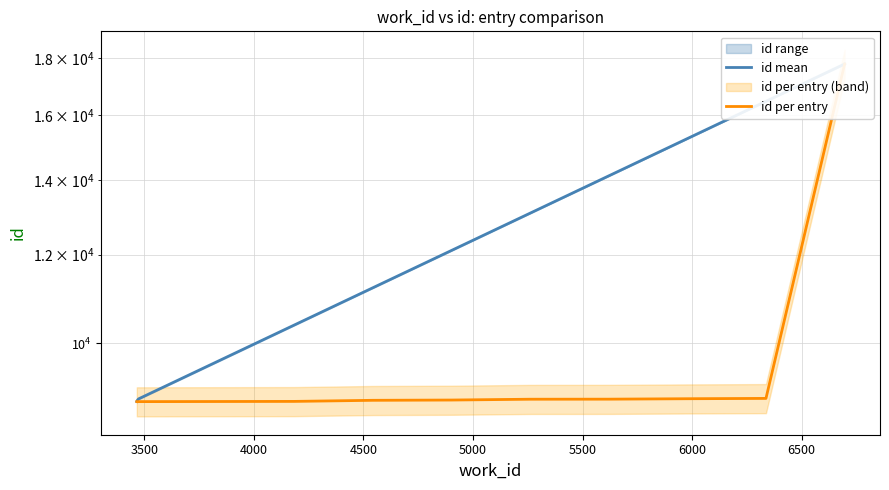

Rank the categories by value from lowest to highest.

3466, 3466, 3466, 3469, 3469, 3474, 3474, 3474, 3474, 6696